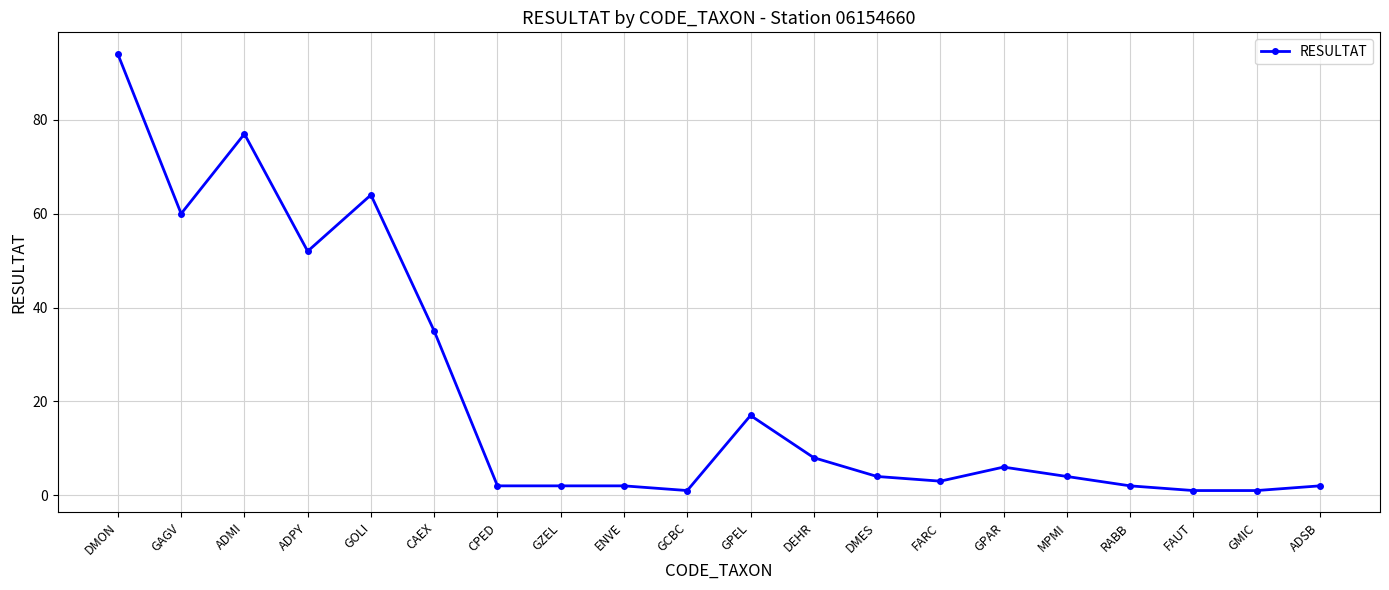

How many lines are shown in the chart?

1